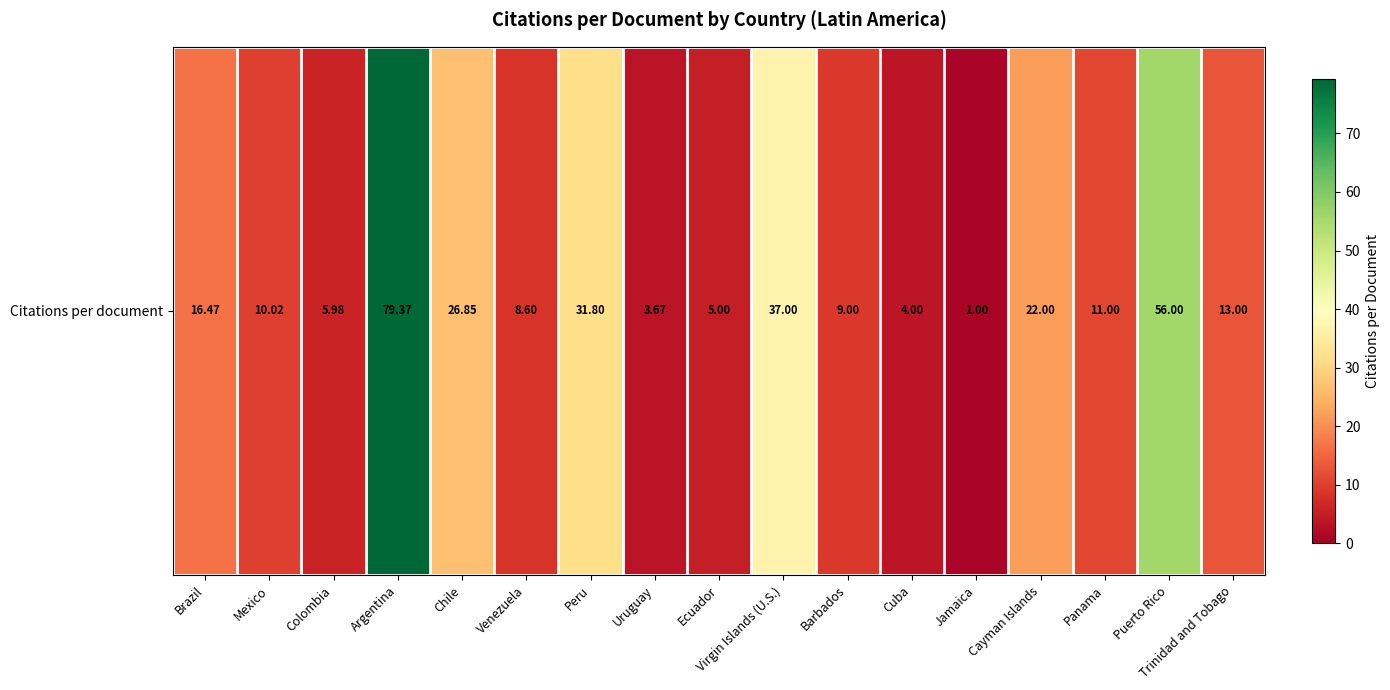

At which category does the chart reach its peak across all series?

Argentina